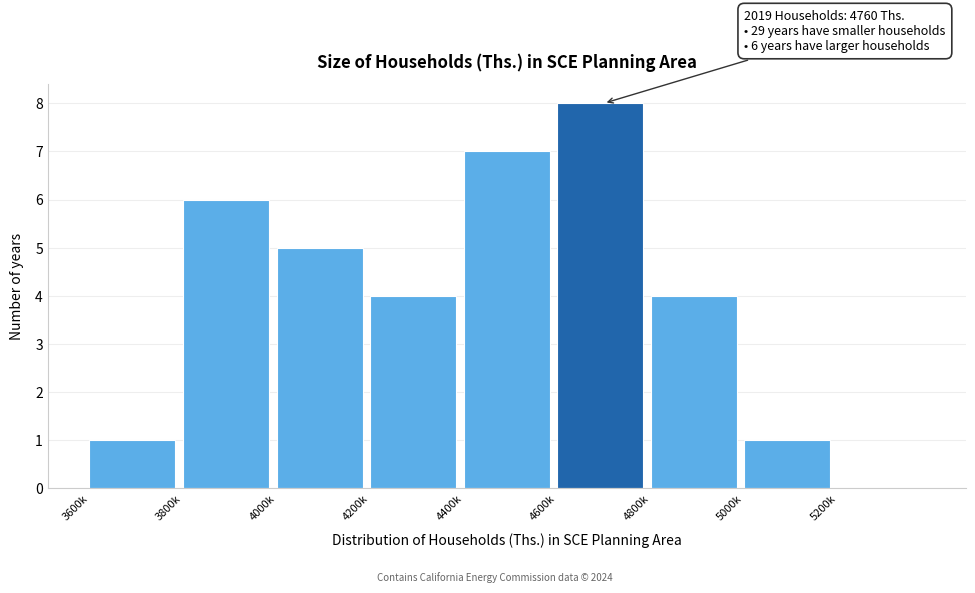

Reading left to right, extract all data points from this chart.

3600k=1	3800k=6	4000k=5	4200k=4	4400k=7	4600k=8	4800k=4	5000k=1	5200k=0